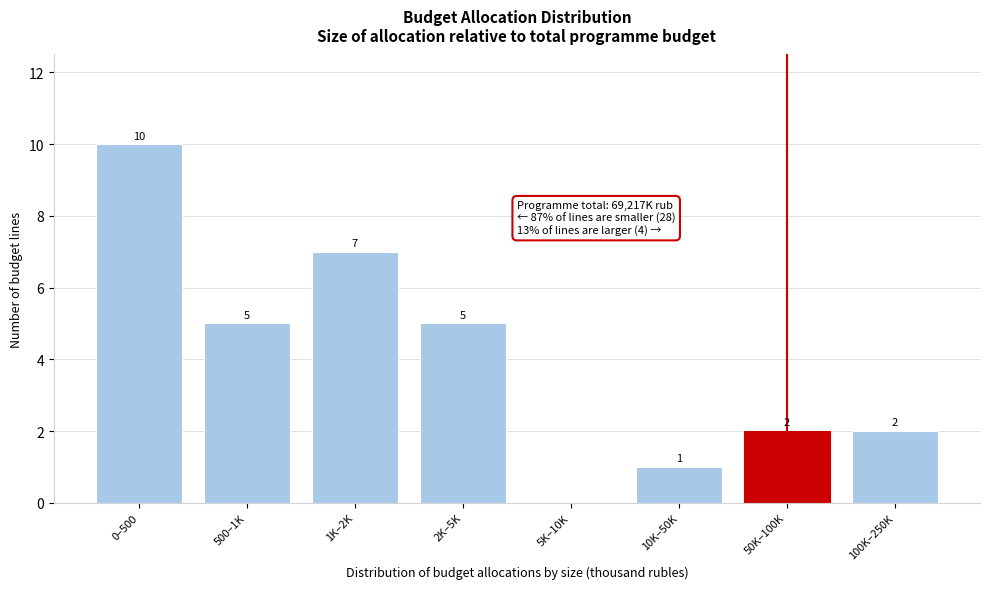

Reading left to right, transcribe all the data shown in this chart.

0–500=10	500–1K=5	1K–2K=7	2K–5K=5	5K–10K=0	10K–50K=1	50K–100K=2	100K–250K=2